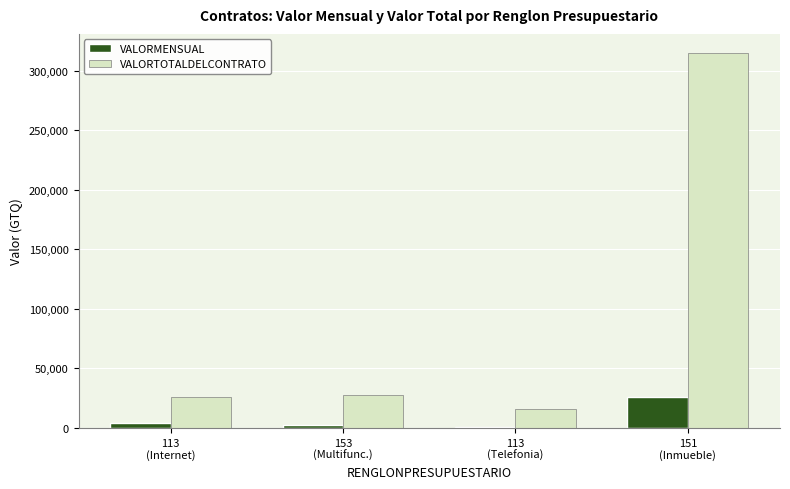

What is the greatest value displayed?

315000